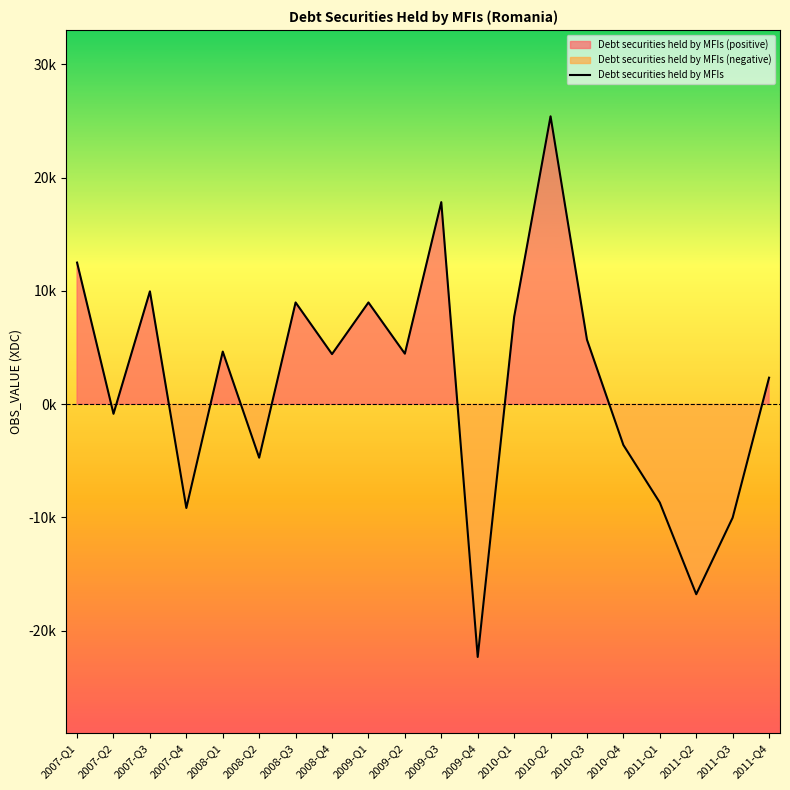

True or false: the data has more than 2 interior local peaks.

True